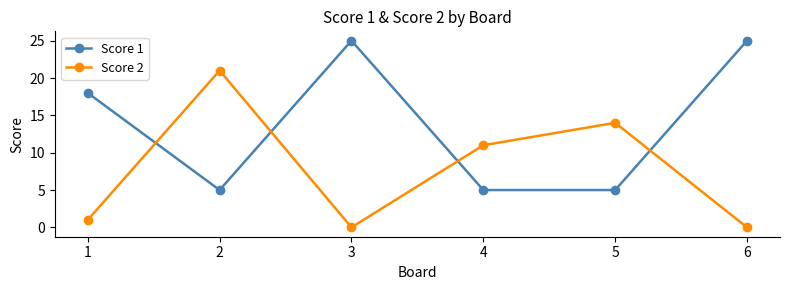

Reading left to right, extract all data points from this chart.

Score 1: 18	5	25	5	5	25
Score 2: 1	21	0	11	14	0